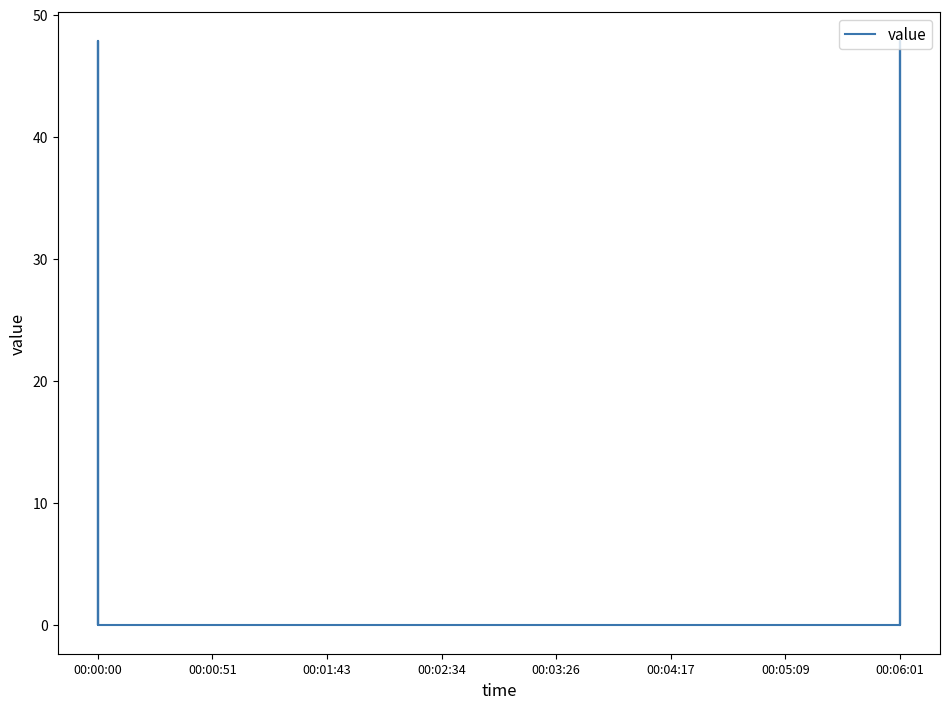

What is the label of the 3rd point from the left?

00:00:00